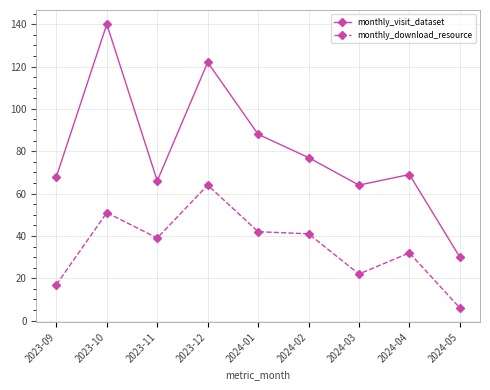

What is the lowest value of the monthly_download_resource series?

6